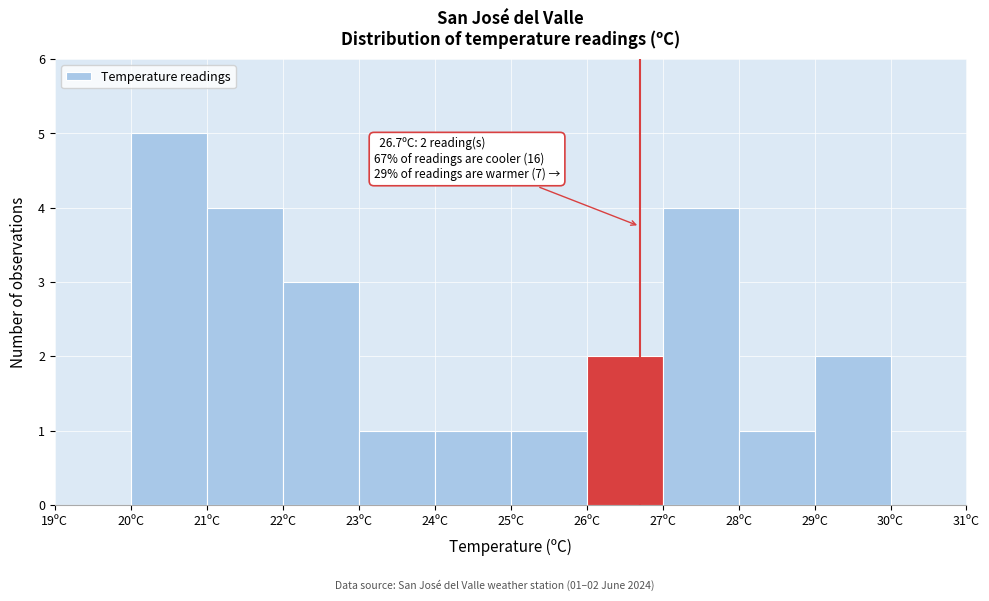

Over which range of the x-axis is the bar tallest?

20 to 21